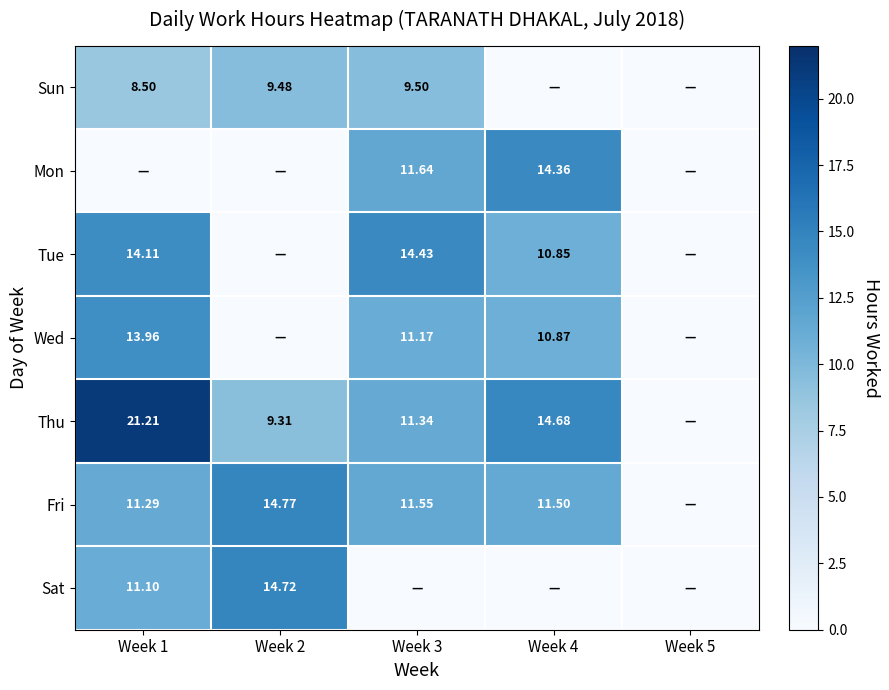

Is the value of Thu at Week 3 greater than the value of Fri at Week 3?

No